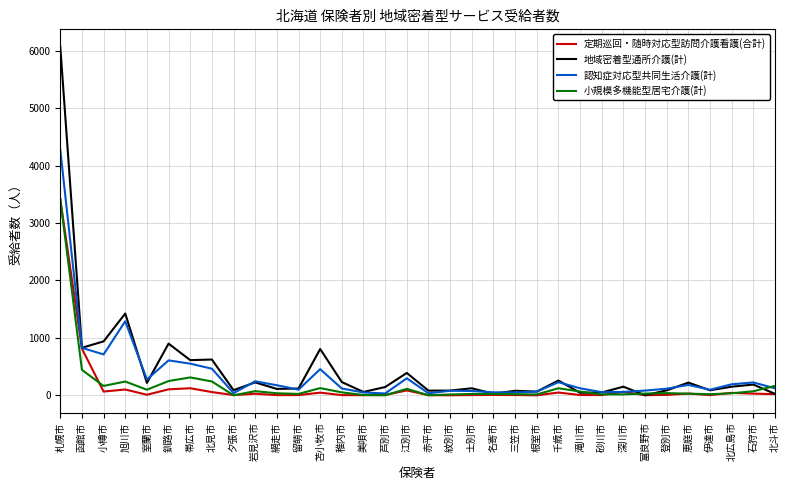

Which series has the widest spread of values?

地域密着型通所介護(計)